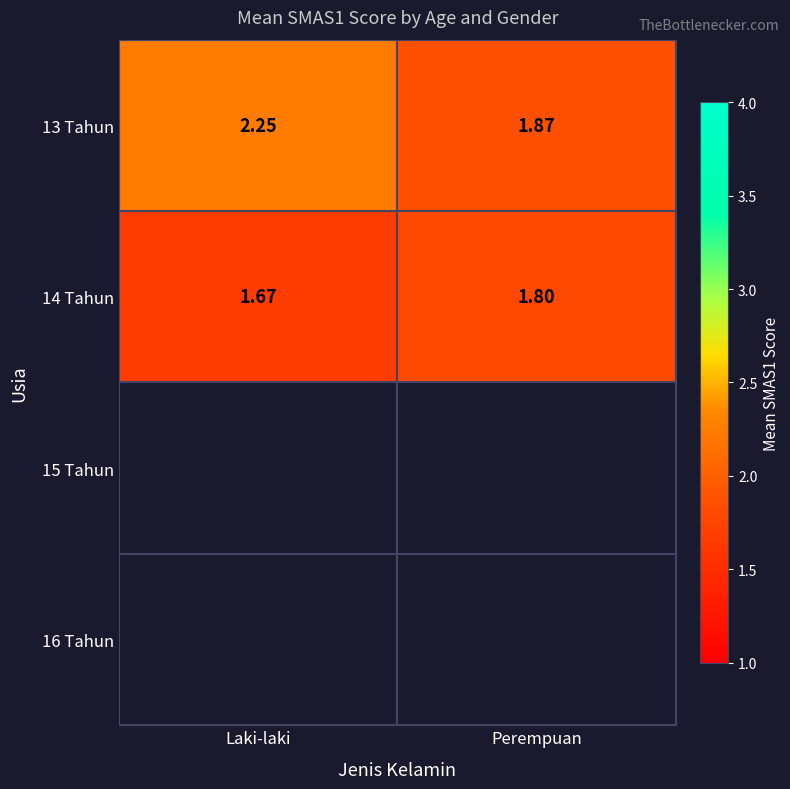

What is the difference between the highest and lowest values at Perempuan?

0.1